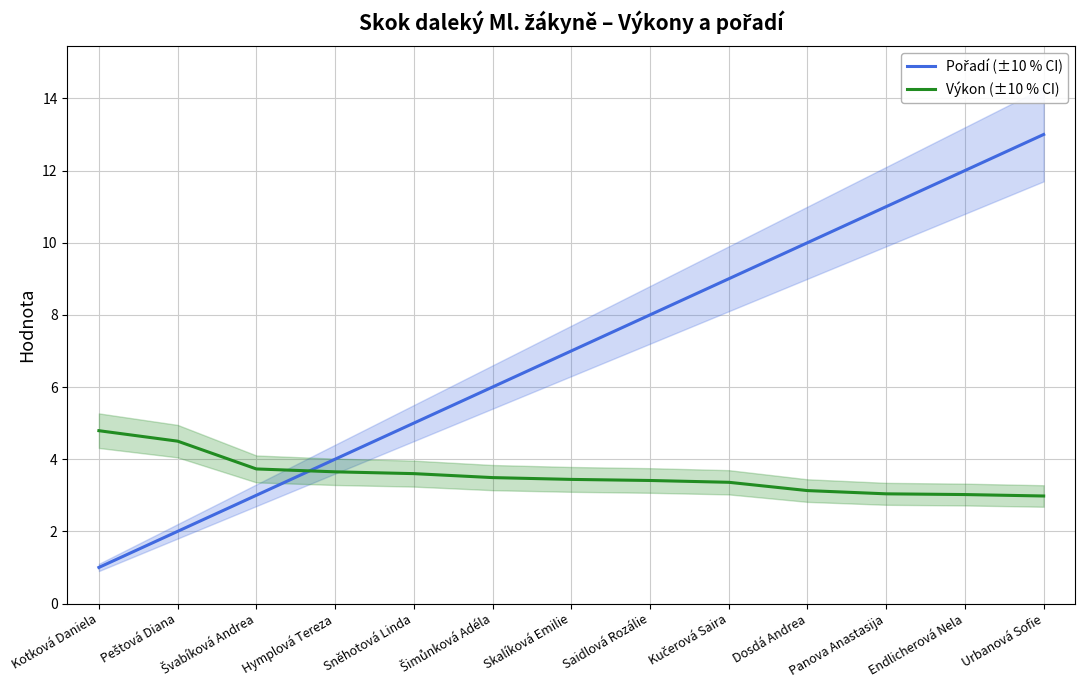

True or false: Výkon (±10 % CI) has more than 2 interior local peaks.

False